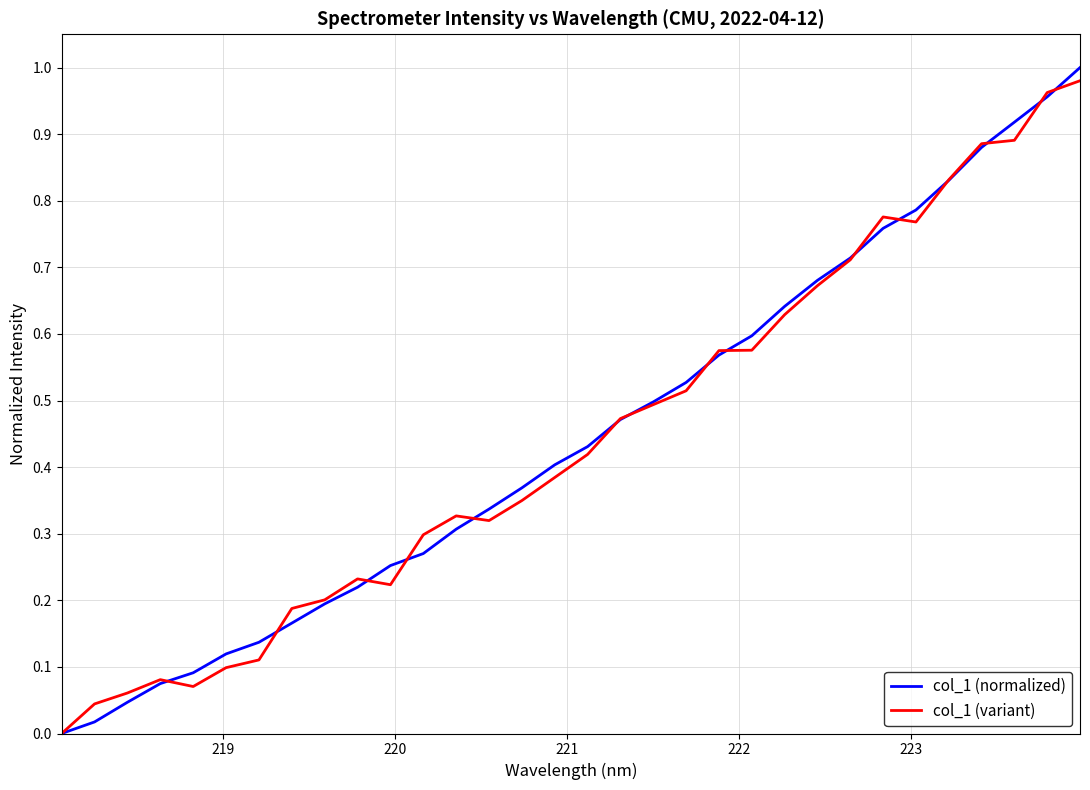

Which series has the widest spread of values?

col_1 (normalized)